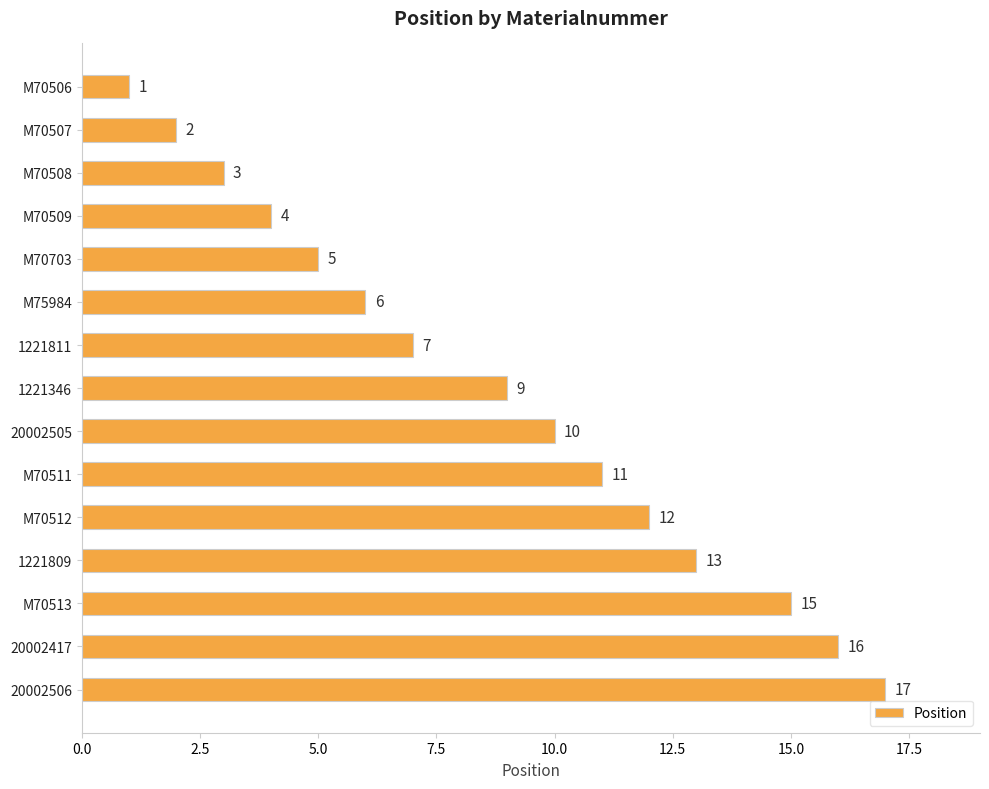

Are the bars horizontal?

Yes